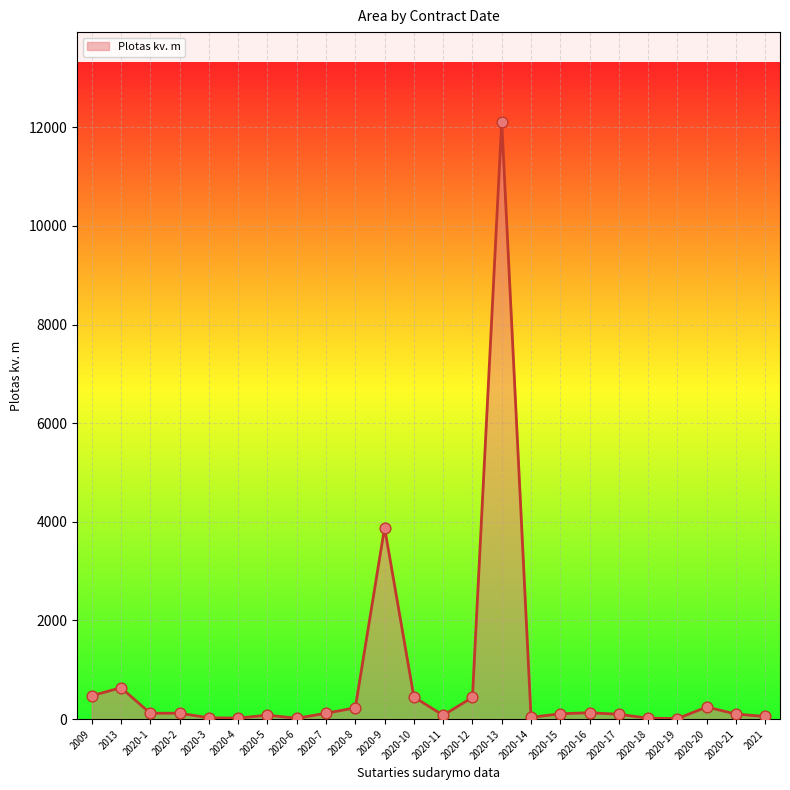

Between 2020-5 and 2020-9, which is larger?

2020-9